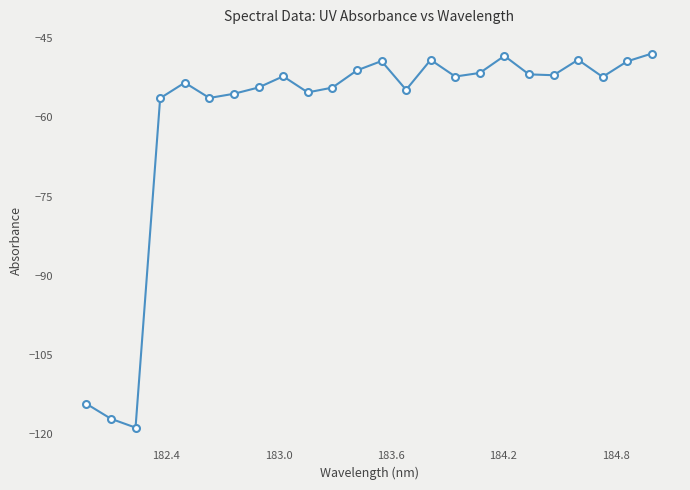

What is the greatest value displayed?

-47.9